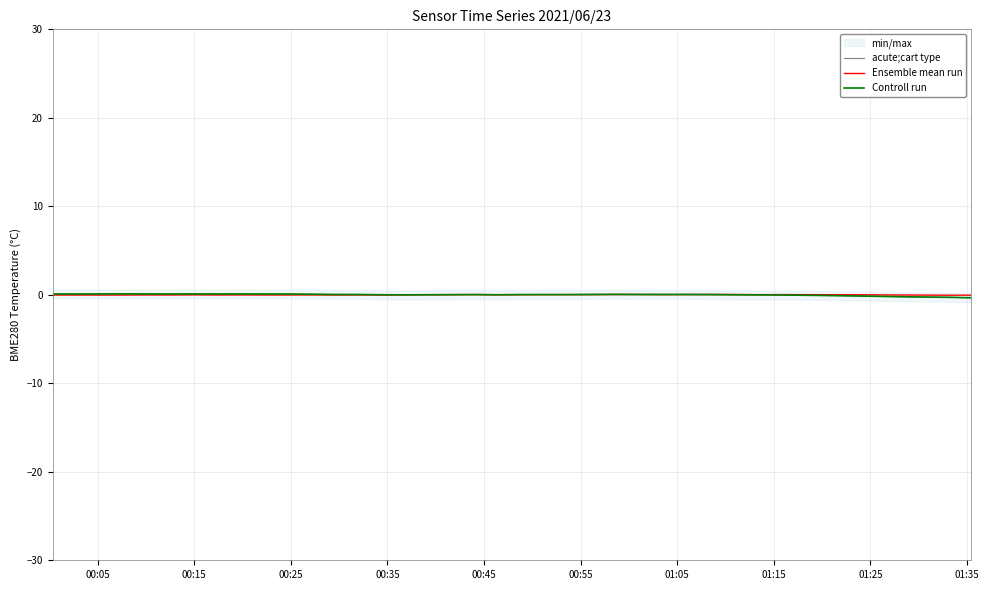

Where is the first local maximum for Controll run?

00:35